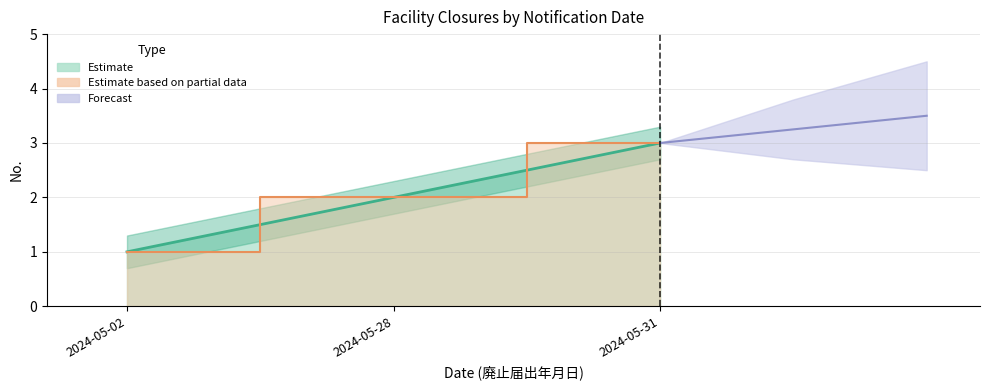

Which has a higher value, 2024-05-28 or 2024-05-02?

2024-05-28